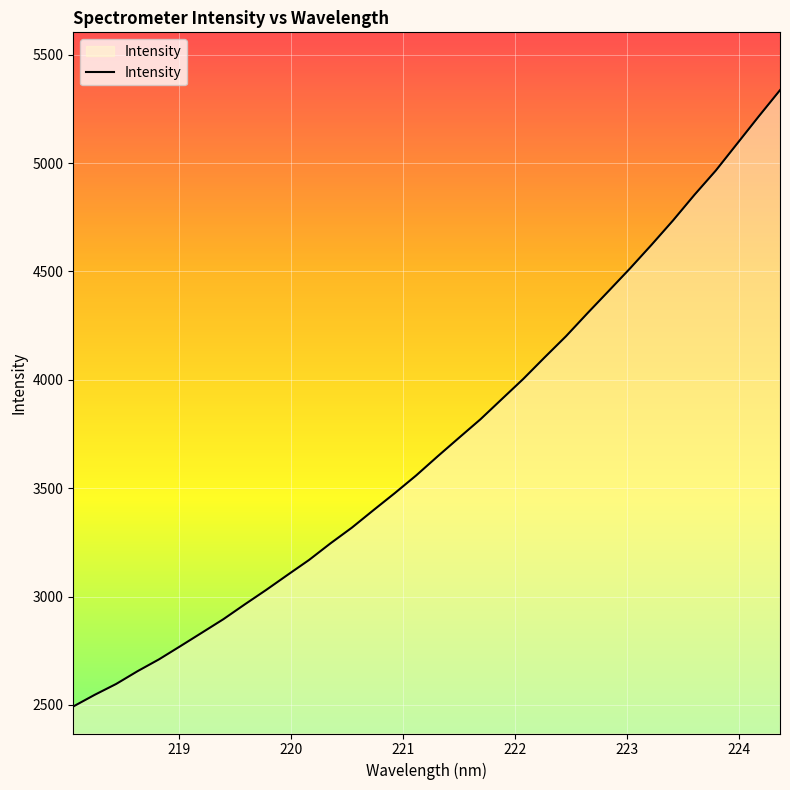

What is the difference between the maximum and minimum values?

2843.3